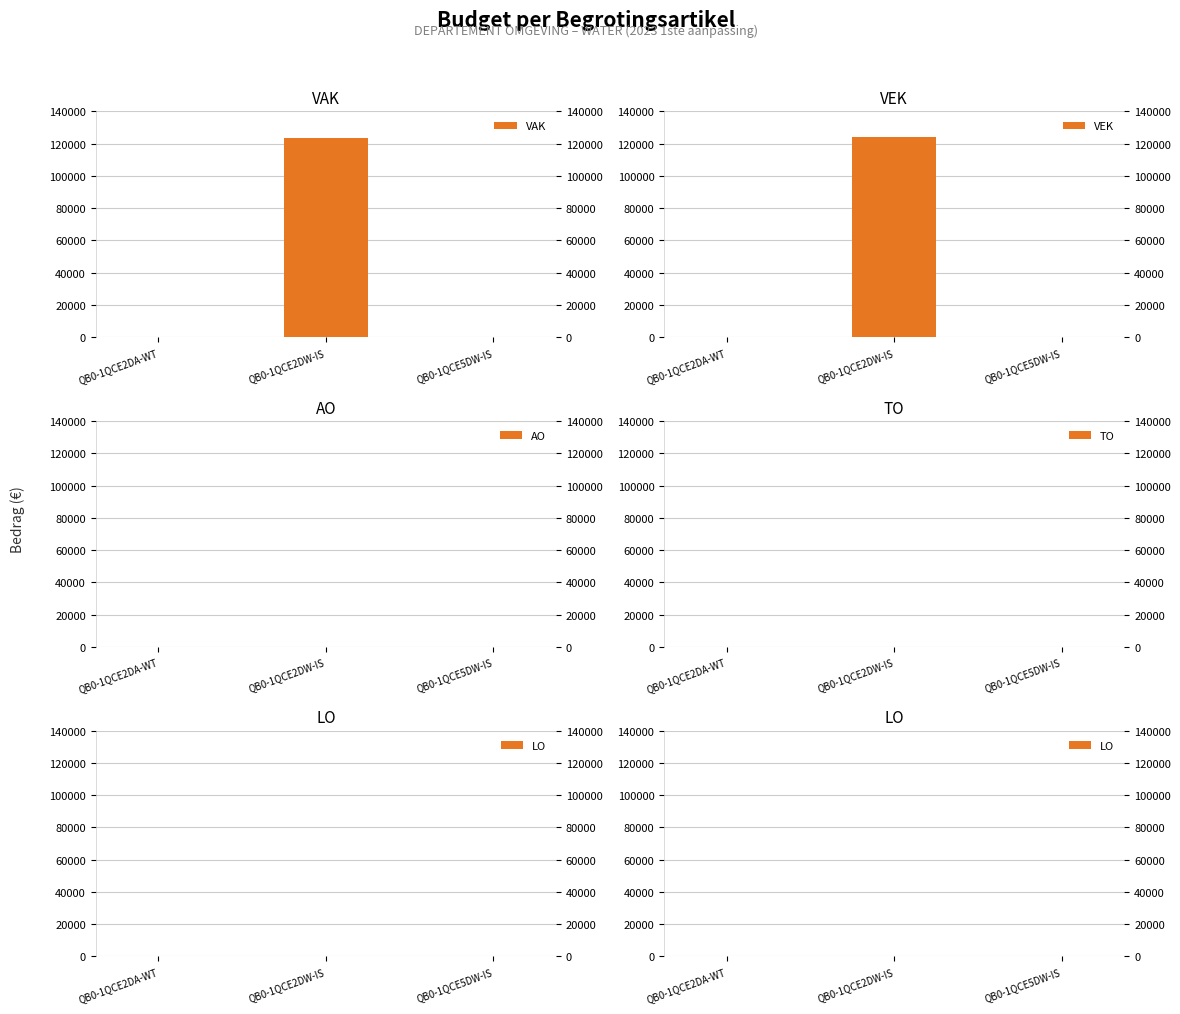

At which category is the sum across all series the highest?

QB0-1QCE2DW-IS